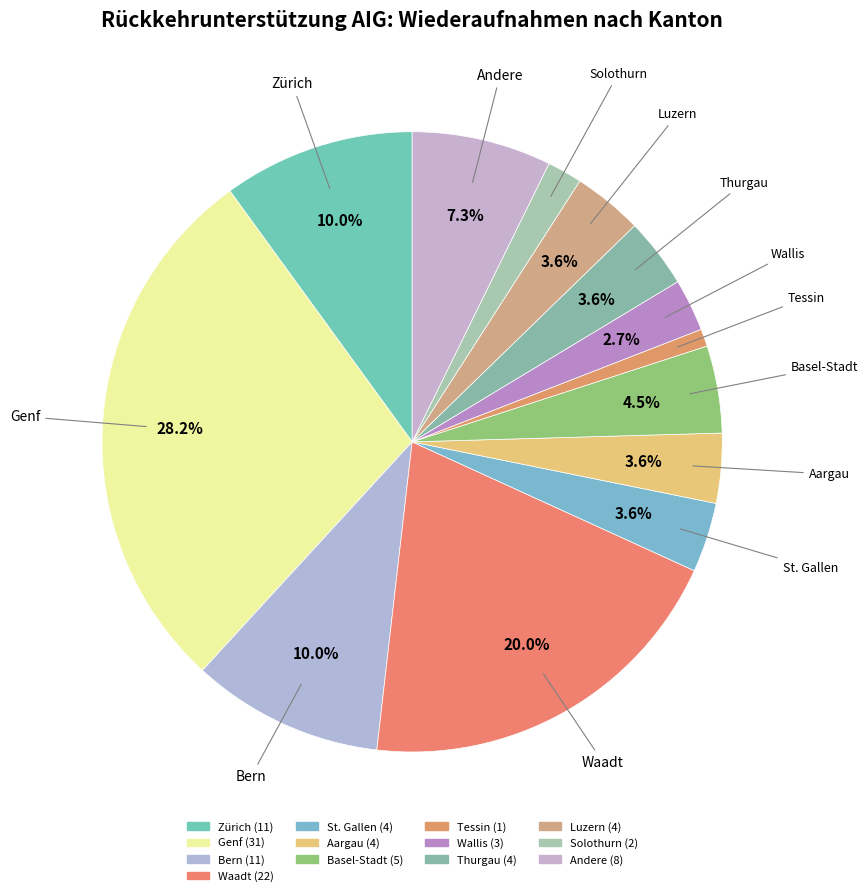

To the nearest percent, what percentage of the pie is Waadt?

20%